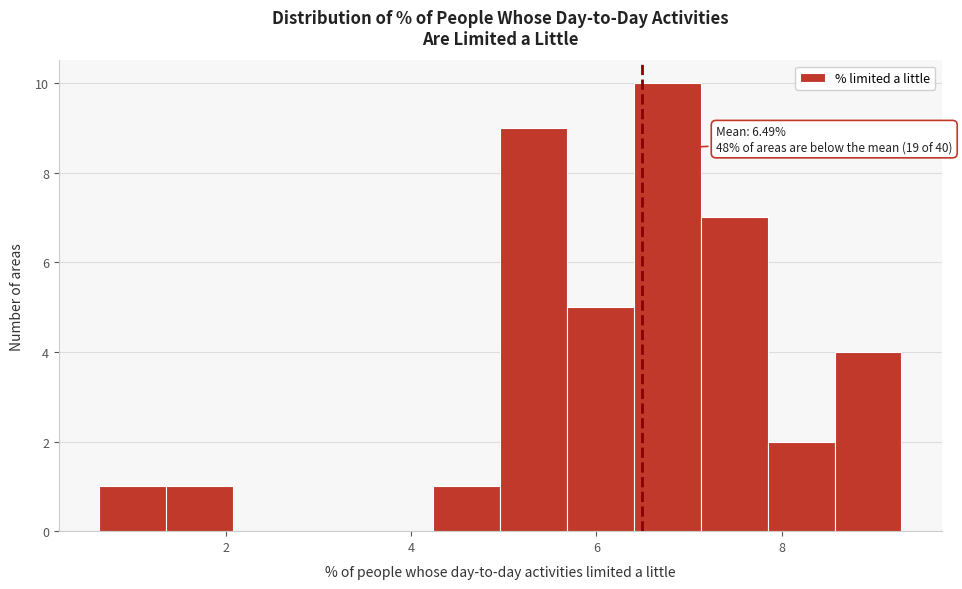

Read against the x-axis, roughly where is the centre of the tallest bar?

6.8